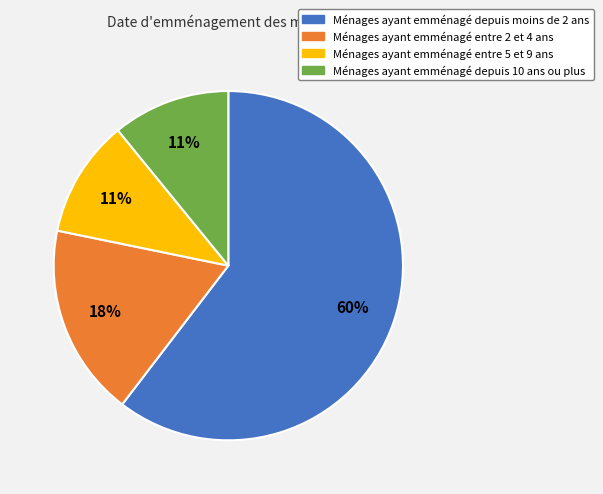

Is there any slice that represents more than half of the pie?

Yes